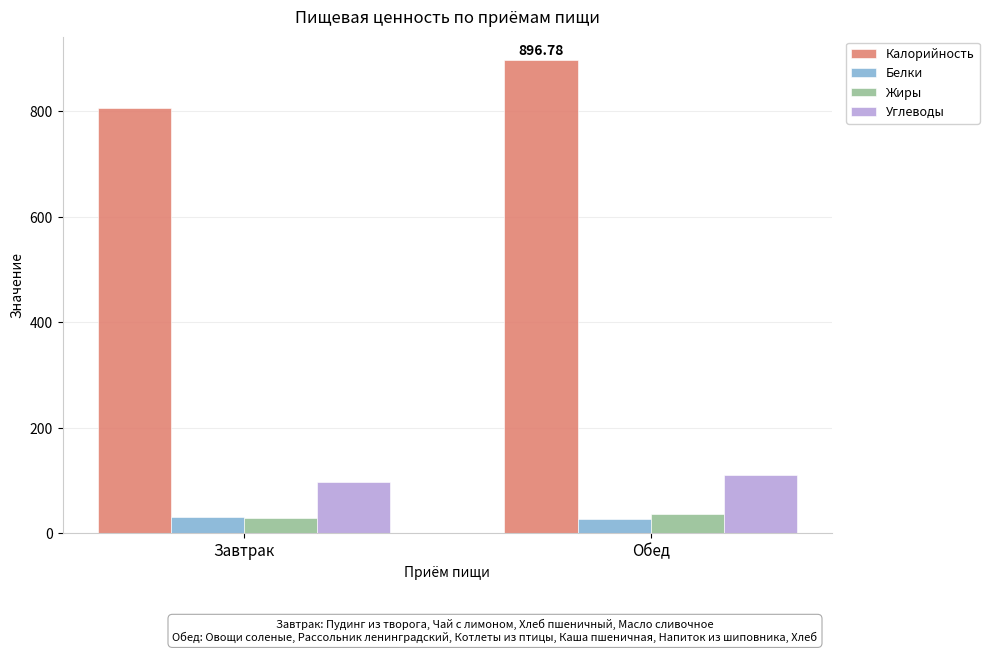

What are all the series names shown in the legend?

Калорийность, Белки, Жиры, Углеводы